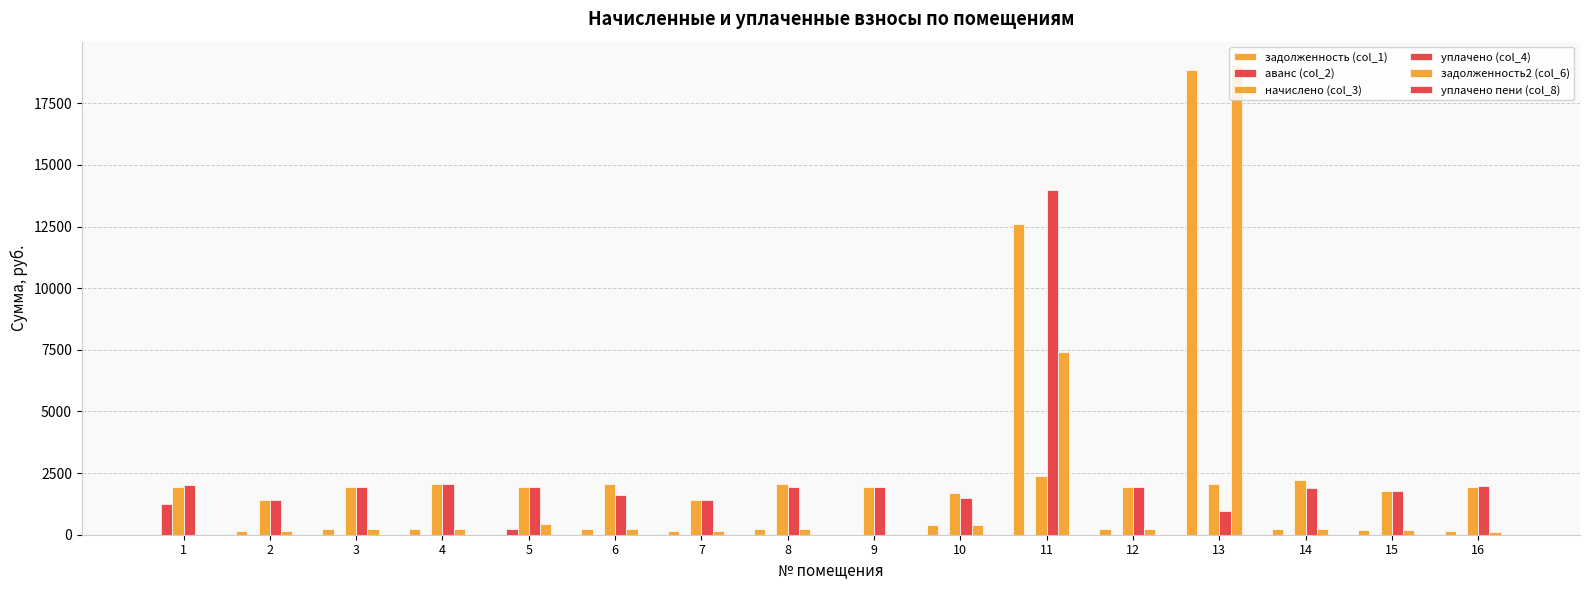

Are the bars grouped side by side (vs. stacked)?

Yes